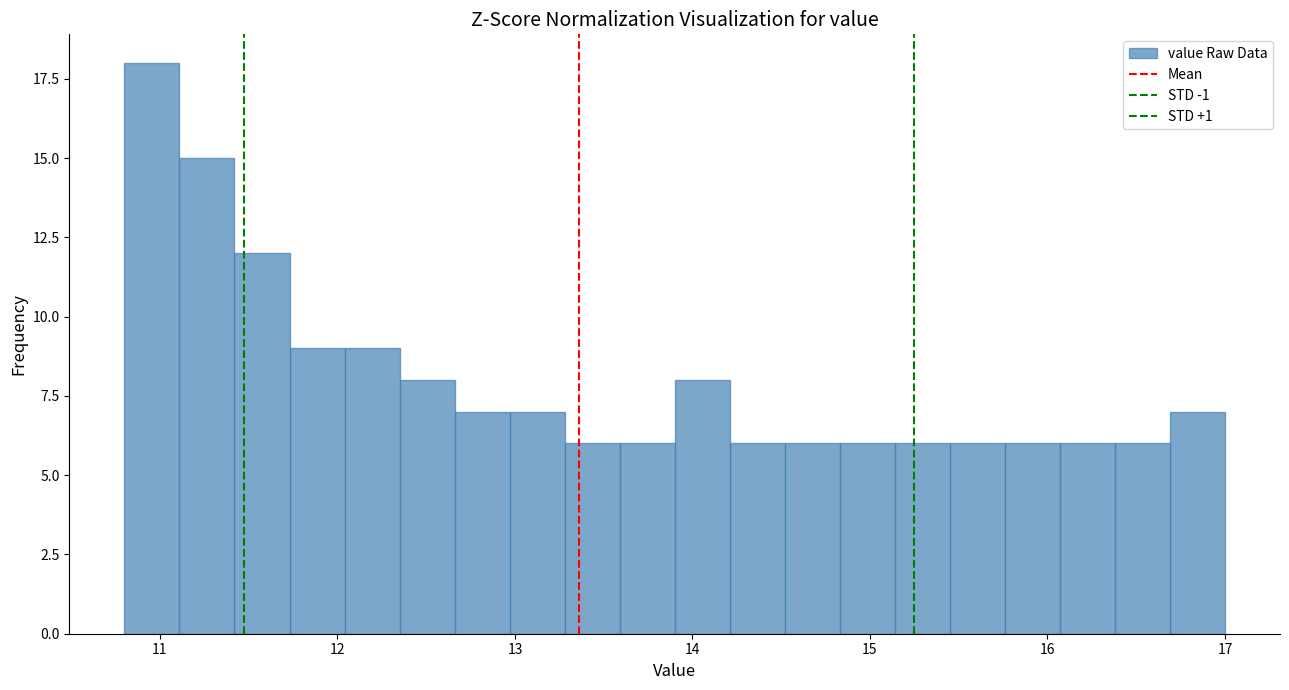

Around what value on the x-axis is the tallest bar? Give the approximate position of its centre, as read against the axis.

11.0